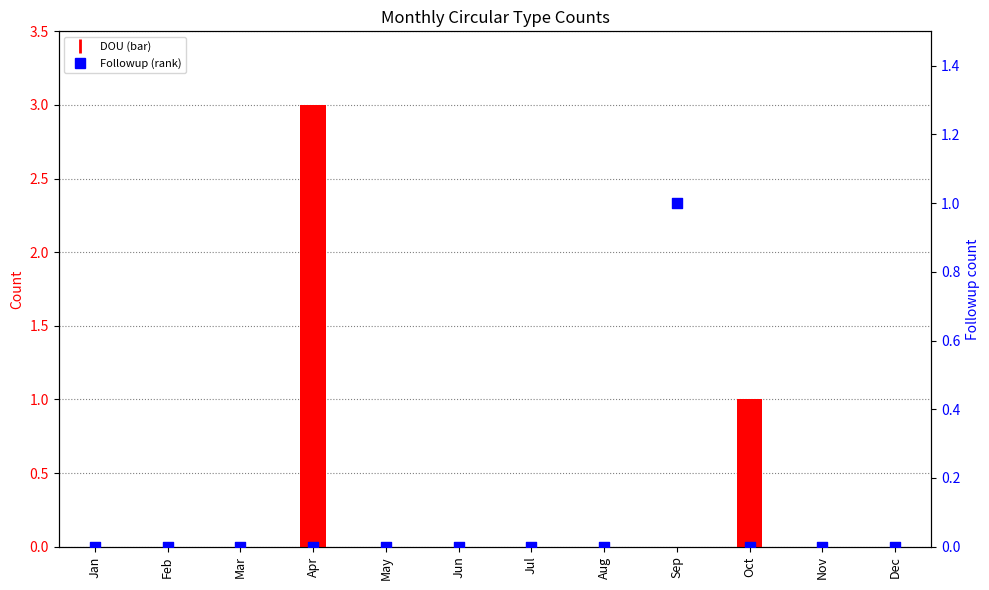

Is the value of Followup at Nov greater than the value of DOU at Mar?

No